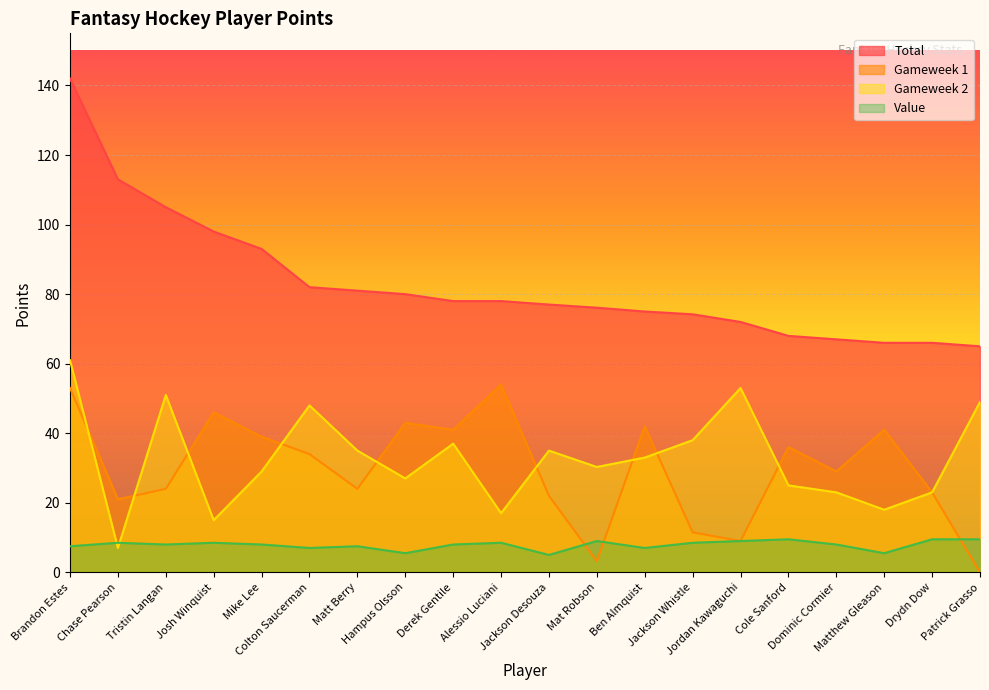

Rank the categories by Value value from lowest to highest.

Jackson Desouza, Hampus Olsson, Matthew Gleason, Colton Saucerman, Ben Almquist, Brandon Estes, Matt Berry, Tristin Langan, Mike Lee, Derek Gentile, Dominic Cormier, Chase Pearson, Josh Winquist, Alessio Luciani, Jackson Whistle, Mat Robson, Jordan Kawaguchi, Cole Sanford, Drydn Dow, Patrick Grasso